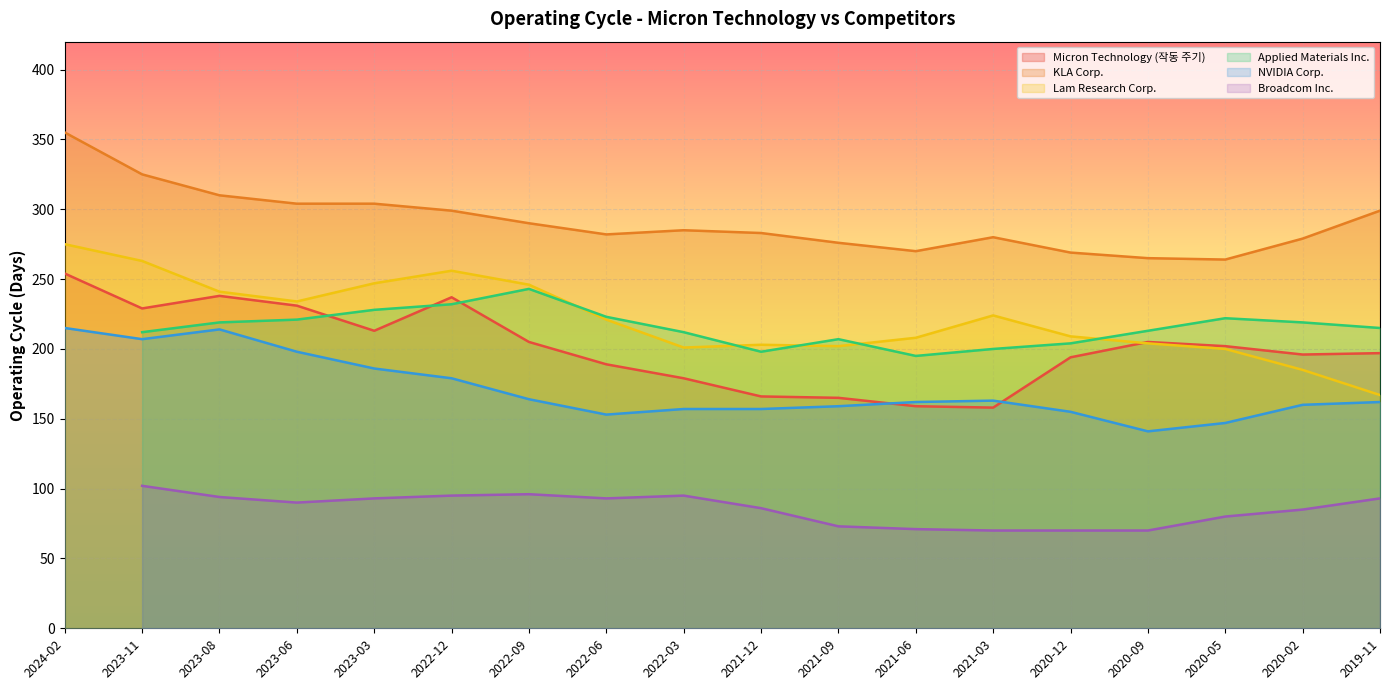

Is the value of NVIDIA Corp. at 2024-02 greater than the value of KLA Corp. at 2020-12?

No